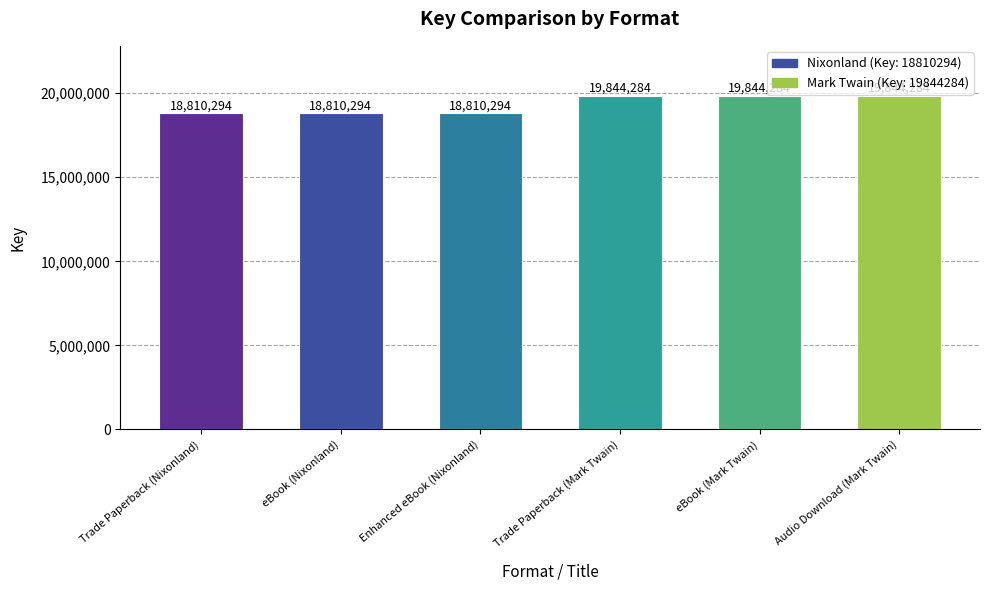

What position from the left is eBook (Mark Twain)?

5